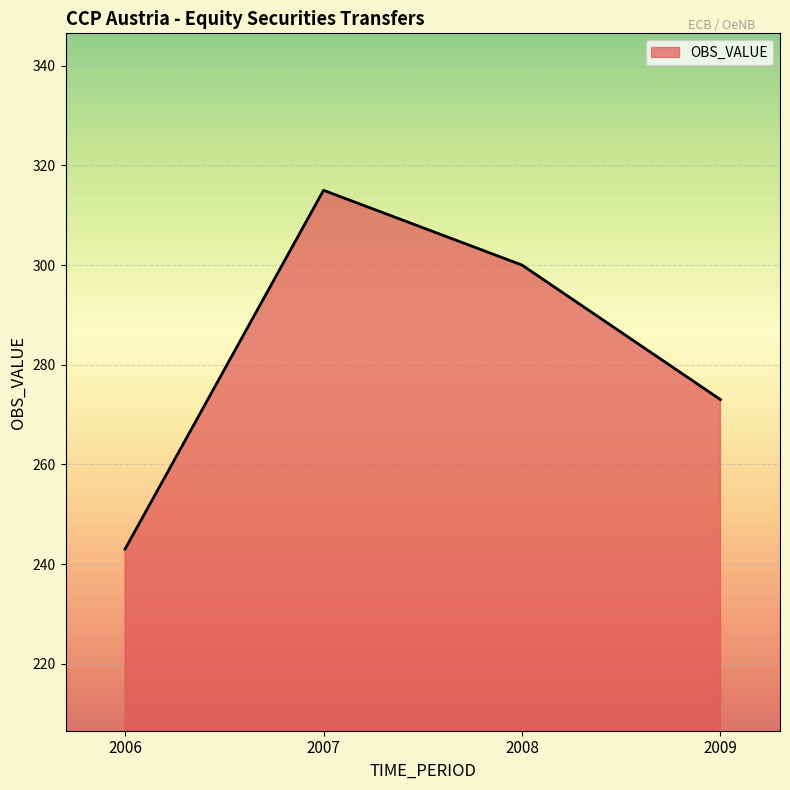

Which label corresponds to the largest value in the chart?

2007